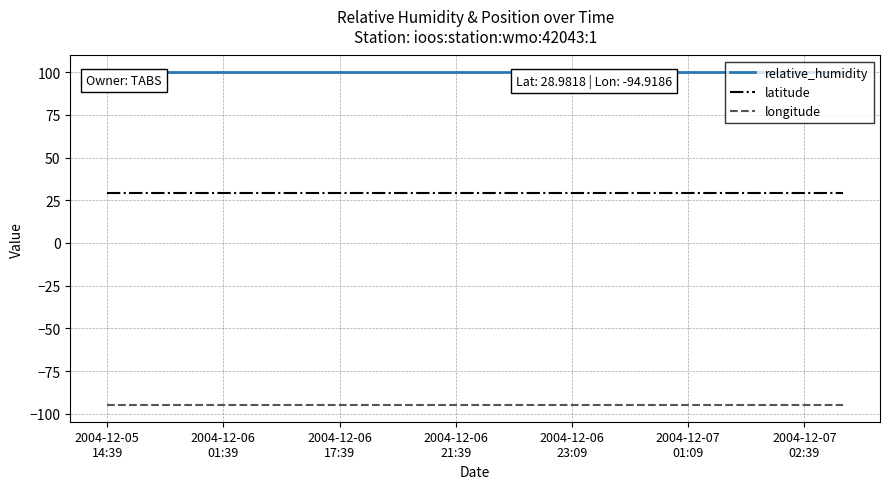

What is the sum of all longitude values?

-1898.4